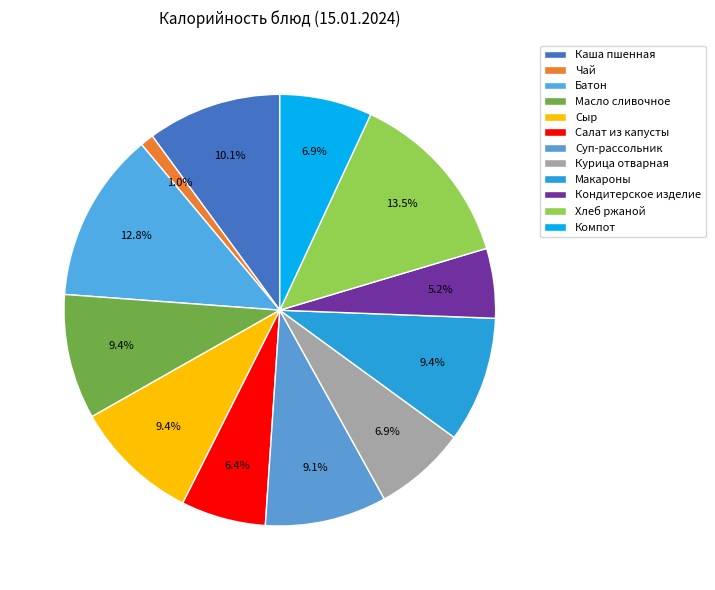

Combined, what portion of the pie is Курица отварная and Масло сливочное?

16.3%